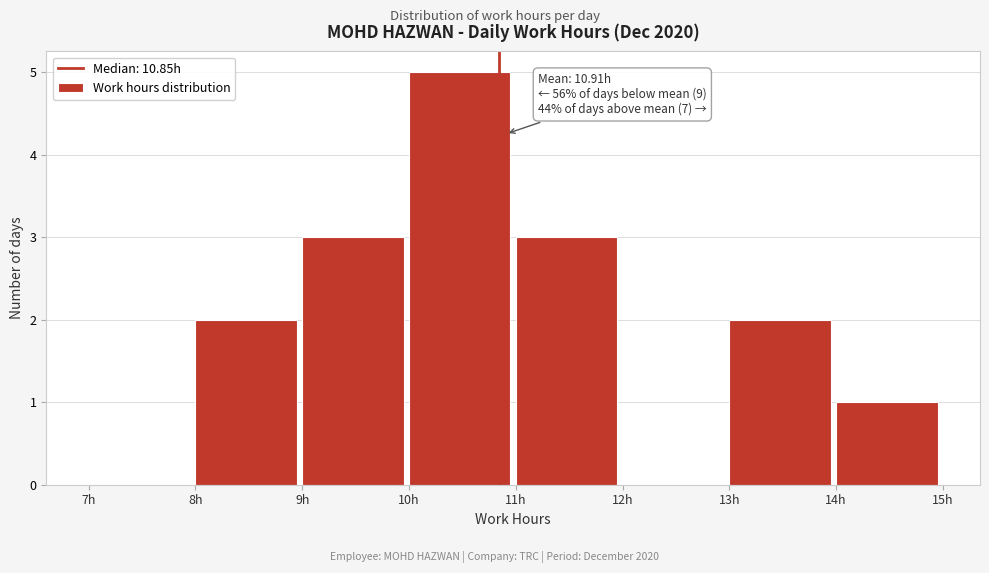

Which range on the x-axis has the tallest bar?

10 to 11